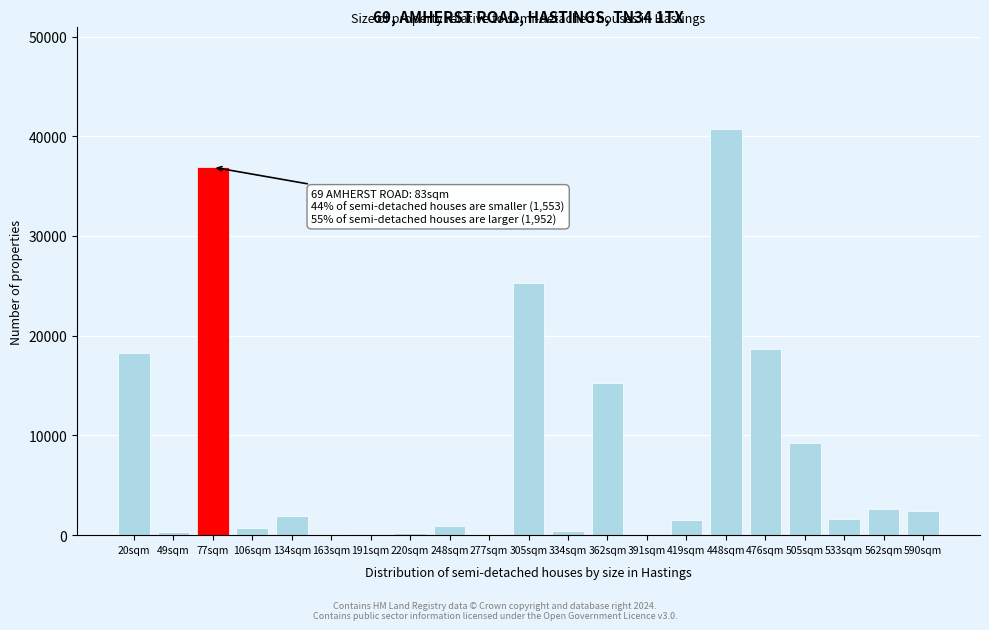

The value at 362sqm is 5039. True or false?

False